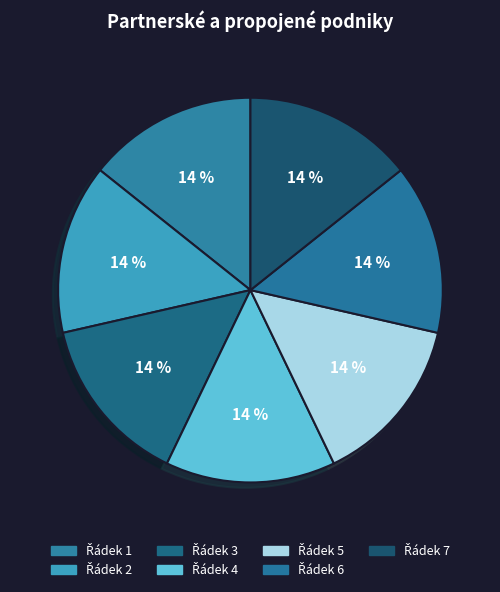

How many slices are in this pie chart?

7